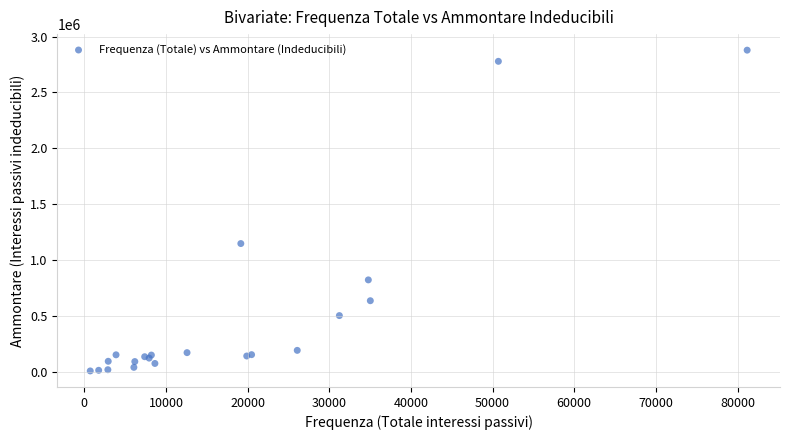

What Y value in the scatter plot is closest to 1443299?

1147818